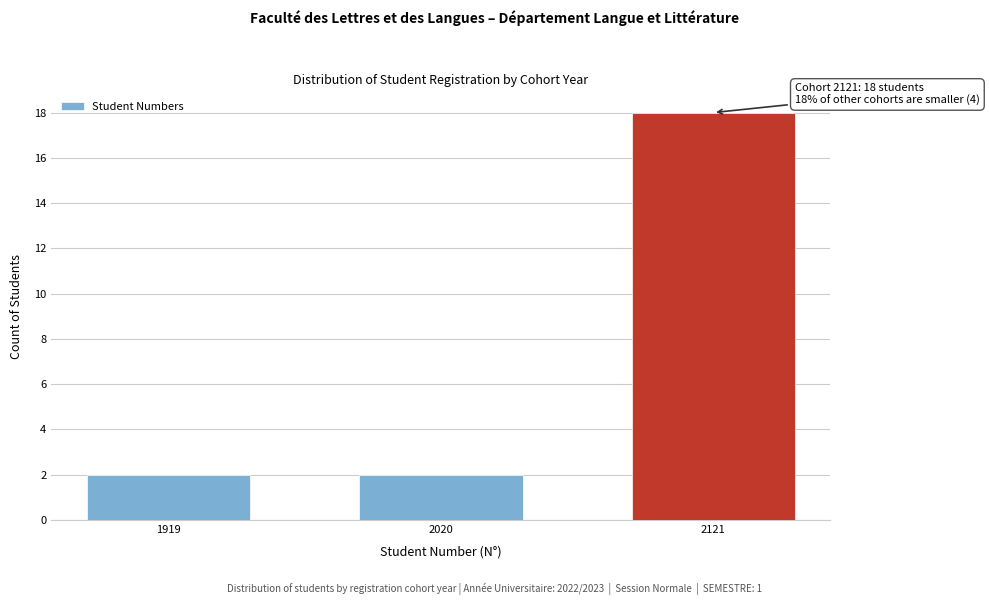

Reading left to right, extract all data points from this chart.

2	2	18